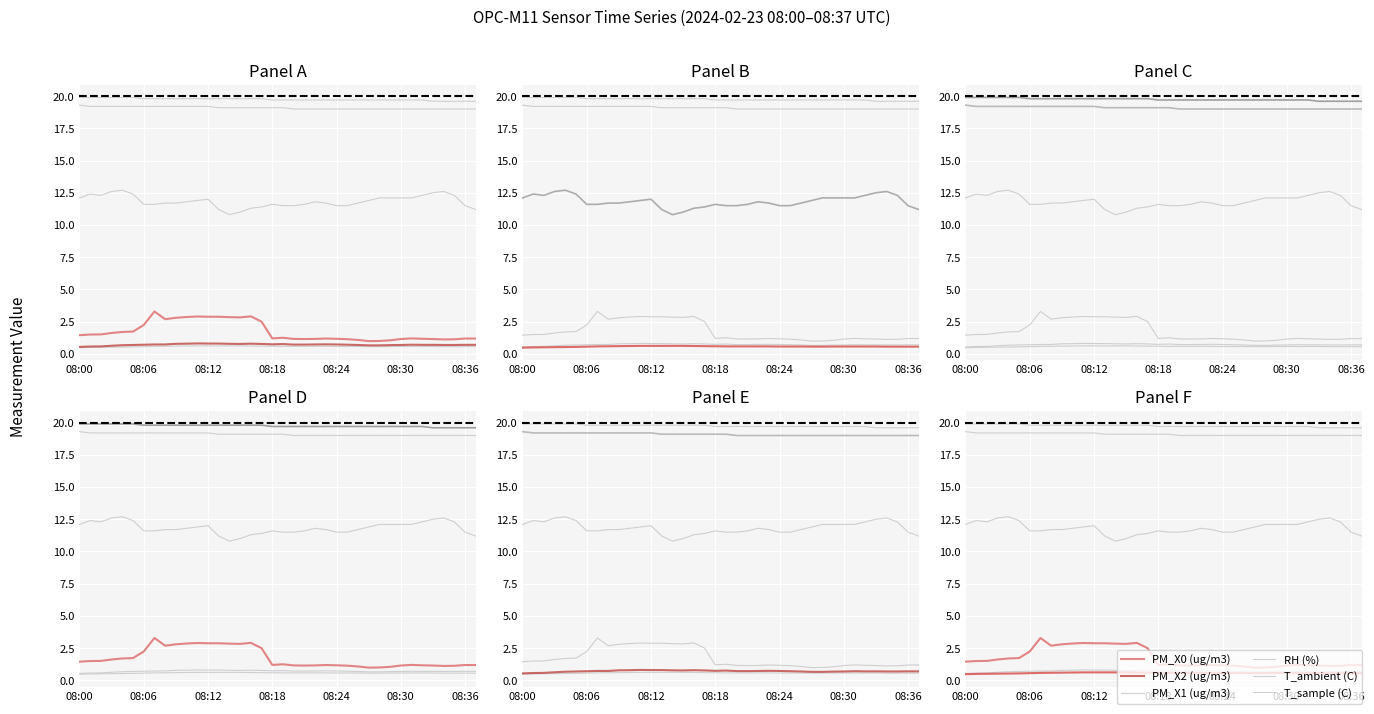

What is the average value of the RH (%) series?

11.8